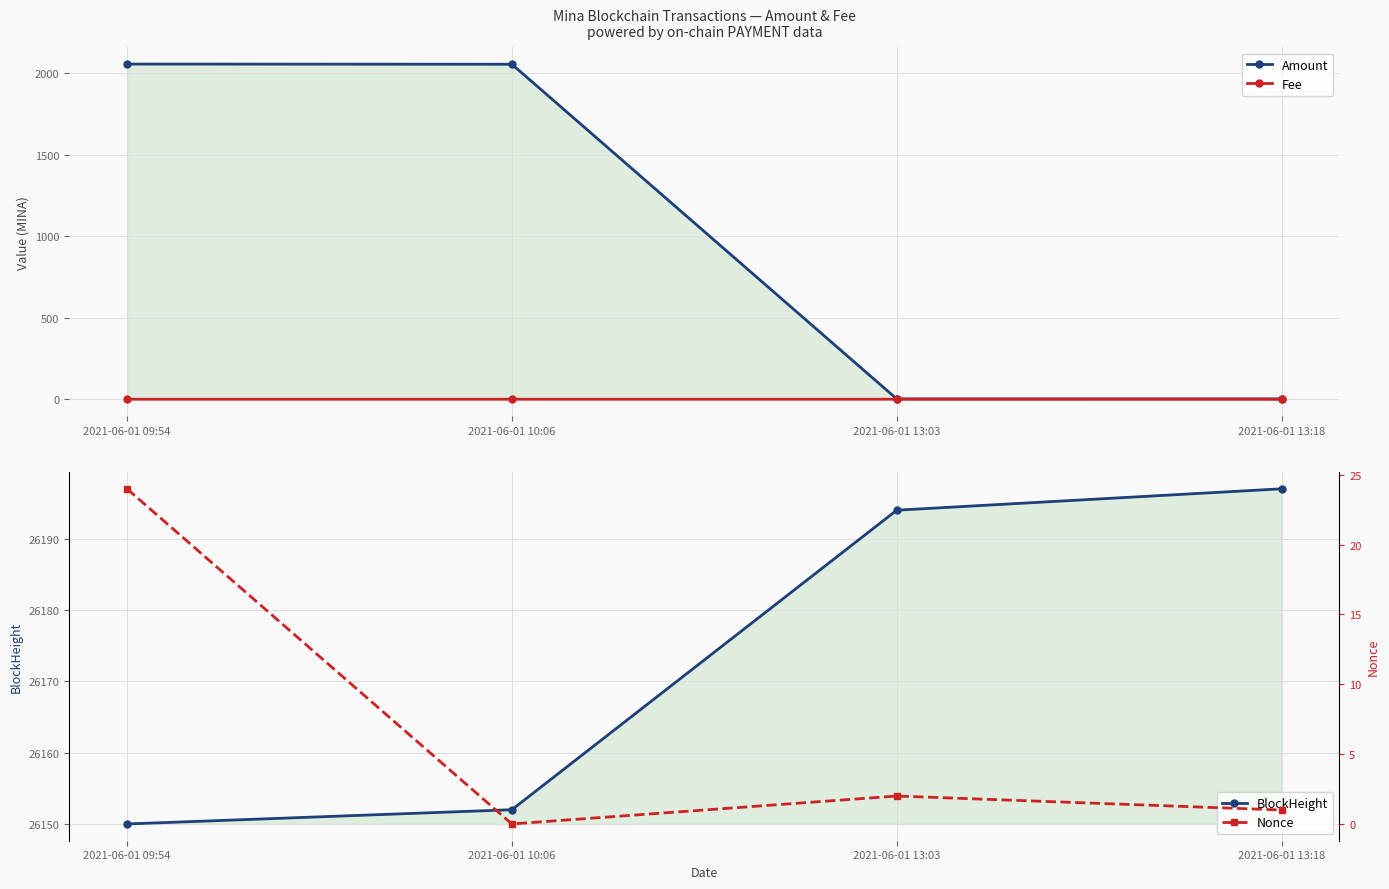

What is the difference between the maximum and second lowest values in the BlockHeight series?

45.0